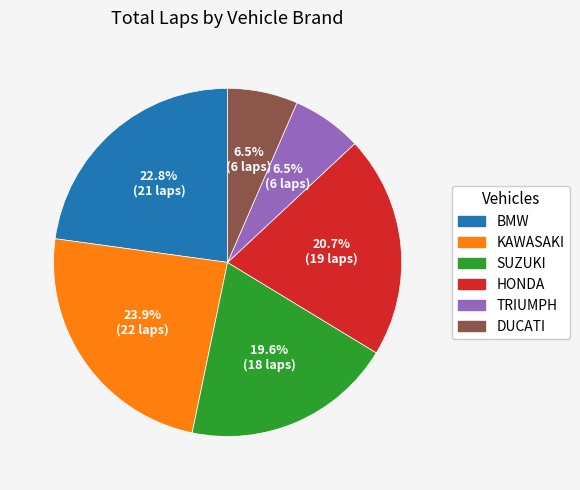

What percentage is NOT represented by BMW?

77.2%